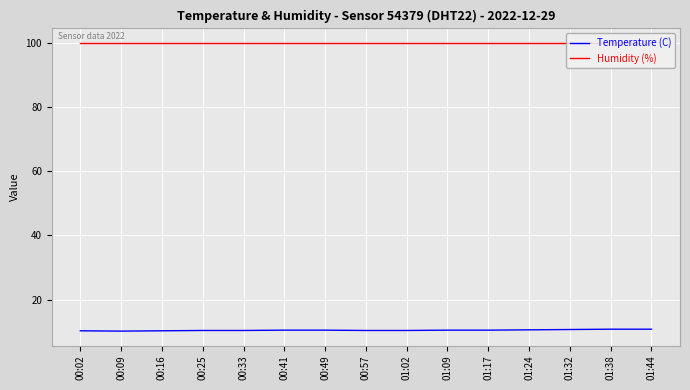

In Temperature (C), how many points are lower than both neighbors (excluding endpoints)?

1